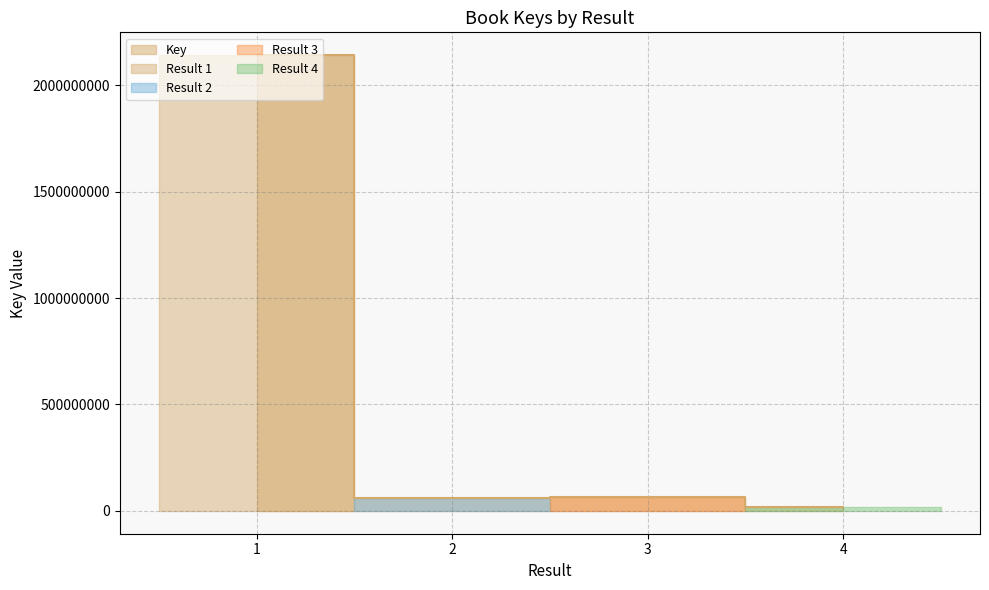

What is the maximum value shown in the chart?

2140741775